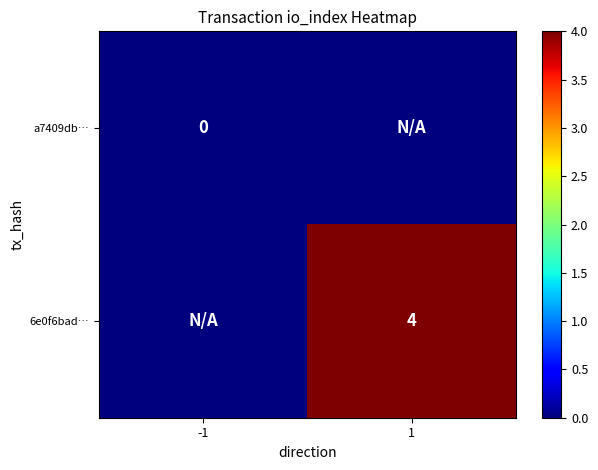

True or false: 6e0f6bad… has a value of 7 at 1.

False